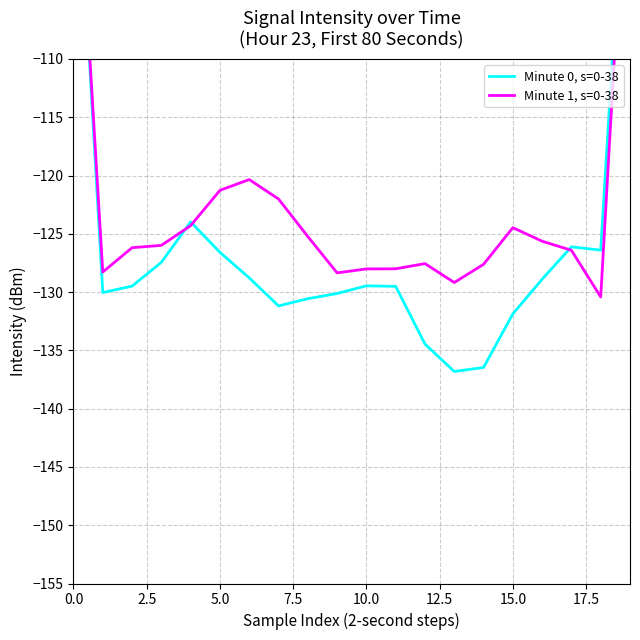

The Minute 1, s=0-38 series shows -50.8 at 10.0. True or false?

False